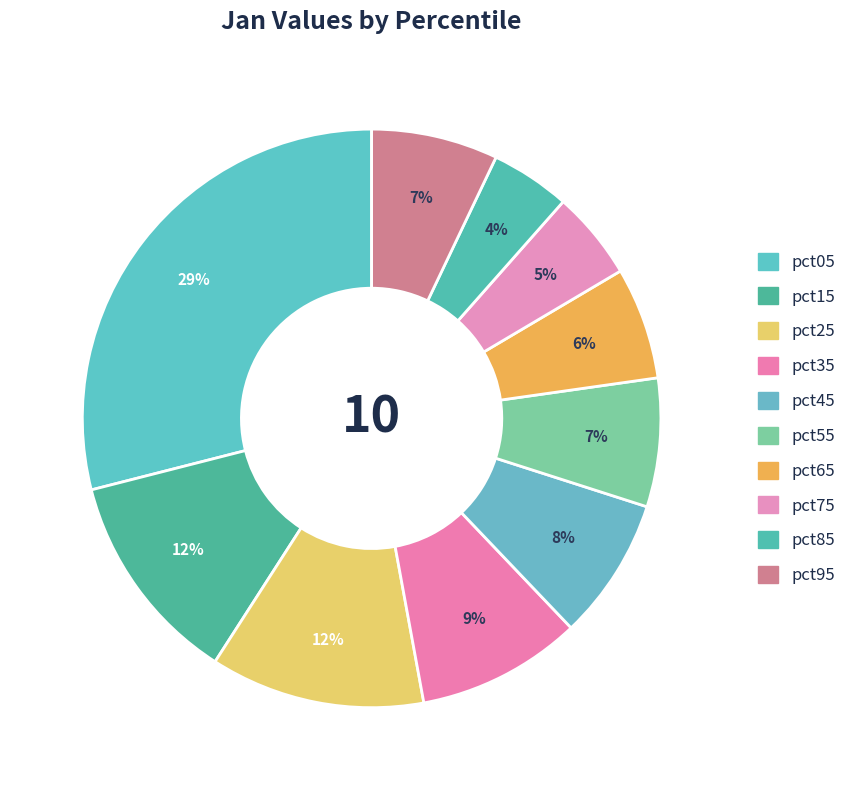

To the nearest percent, what is the difference between the pct55 and pct45 slice percentages?

1%